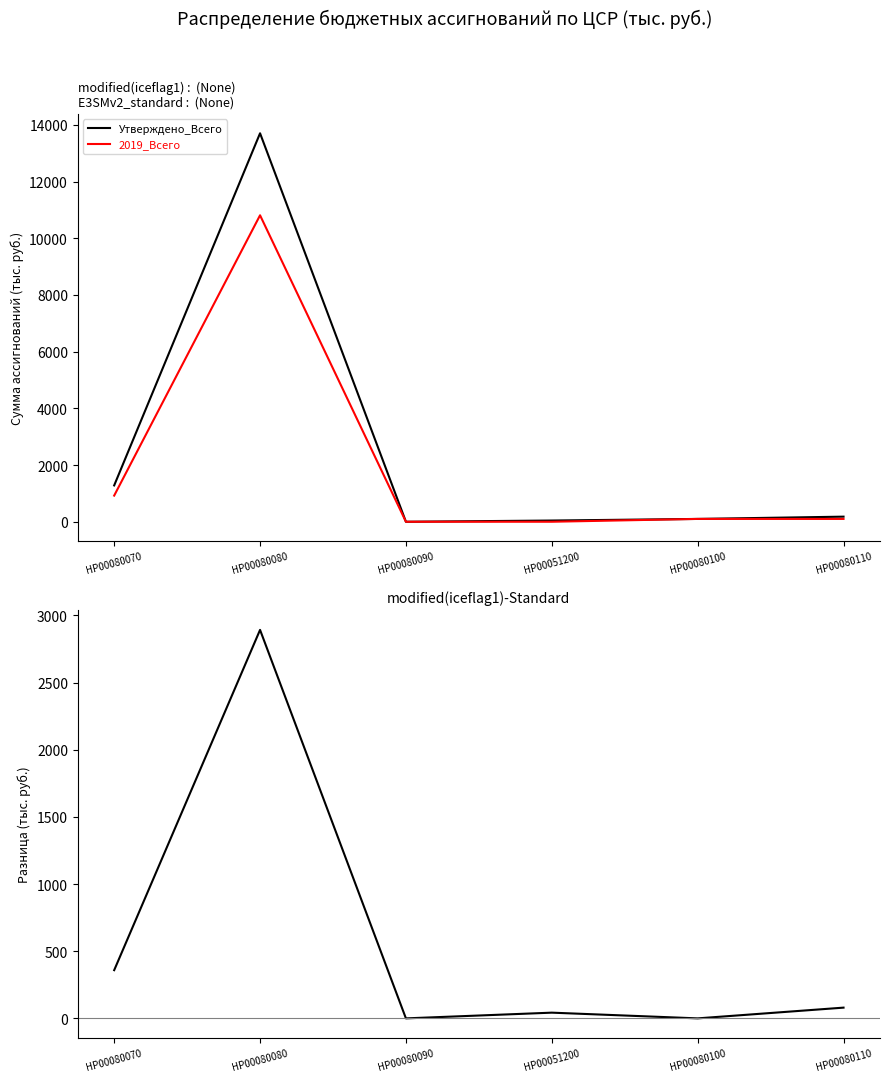

Is this an area chart (filled region under the line)?

No